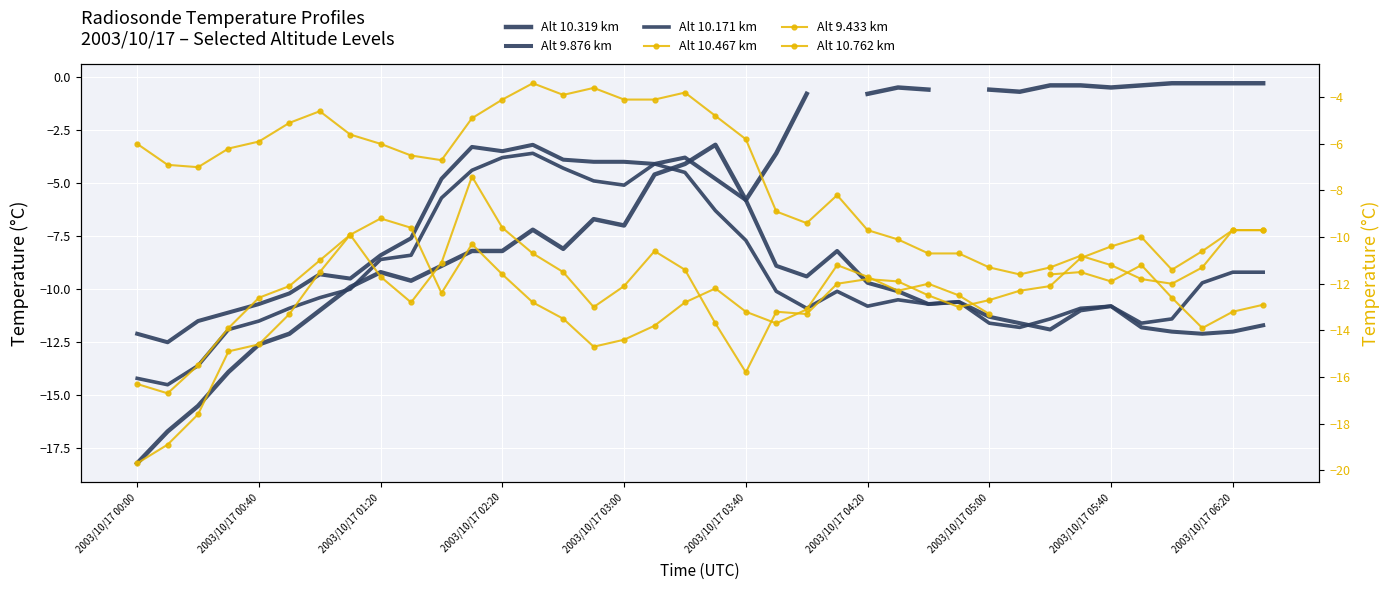

What is the value of the Alt 9.876 km point at the 12th from the left?

-3.3